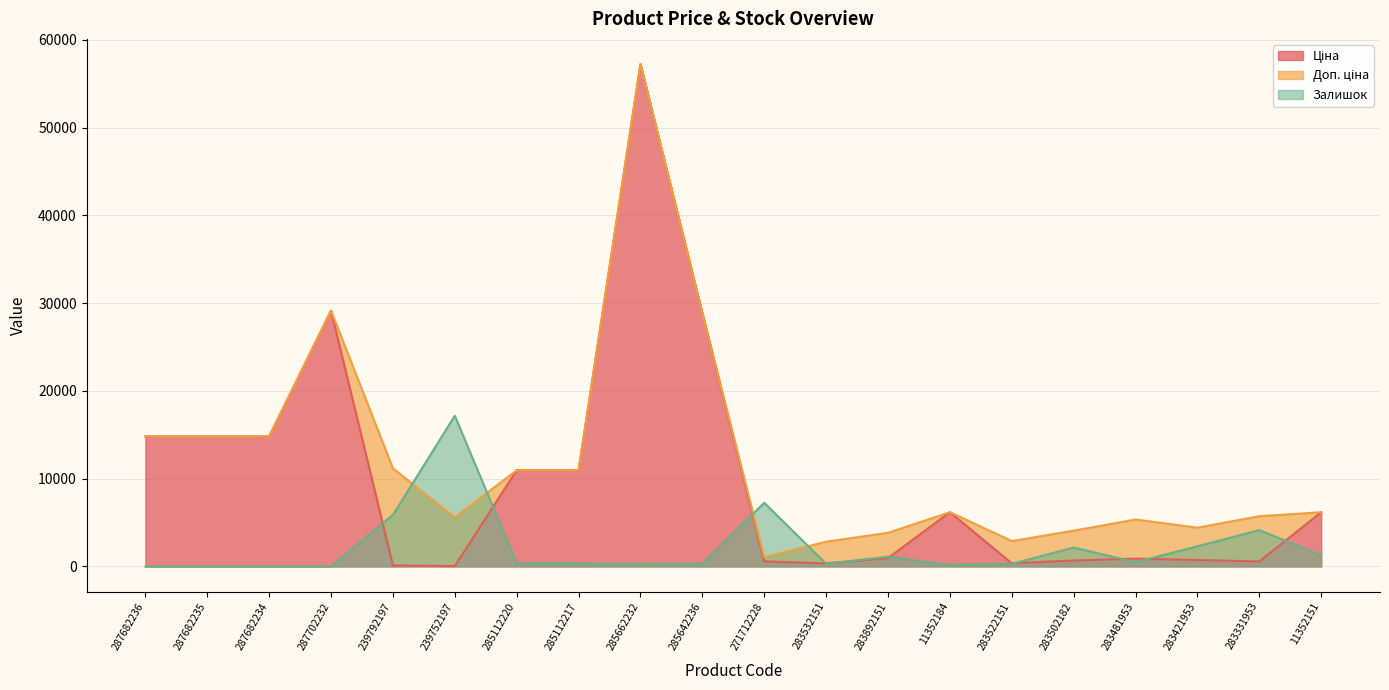

At which label is Доп. ціна closest to 29159?

287702232